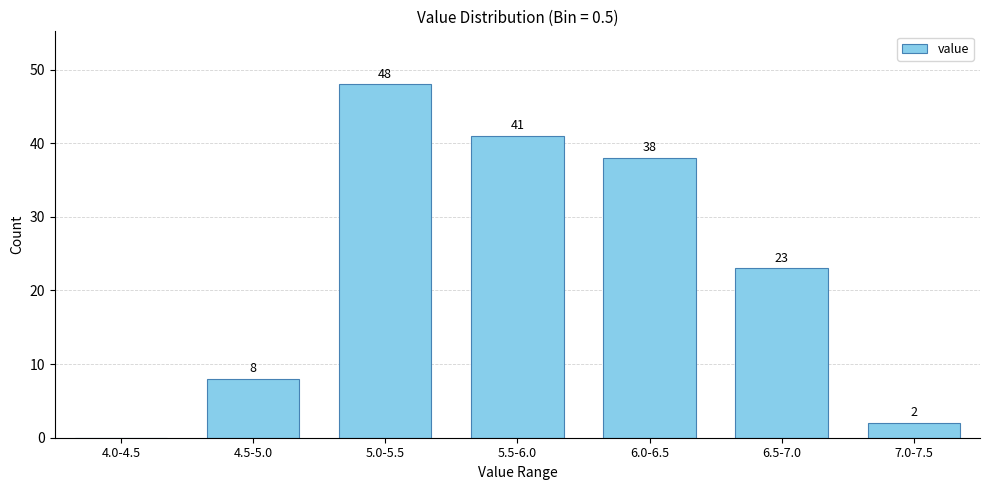

Reading right to left, extract all data points from this chart.

7.0-7.5=2	6.5-7.0=23	6.0-6.5=38	5.5-6.0=41	5.0-5.5=48	4.5-5.0=8	4.0-4.5=0